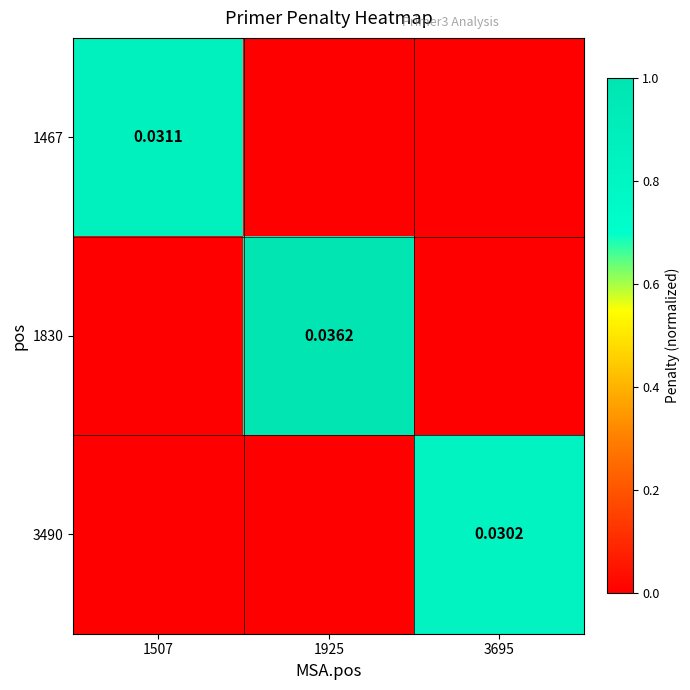

Is the value of 1830 at 1925 greater than the value of 3490 at 3695?

Yes